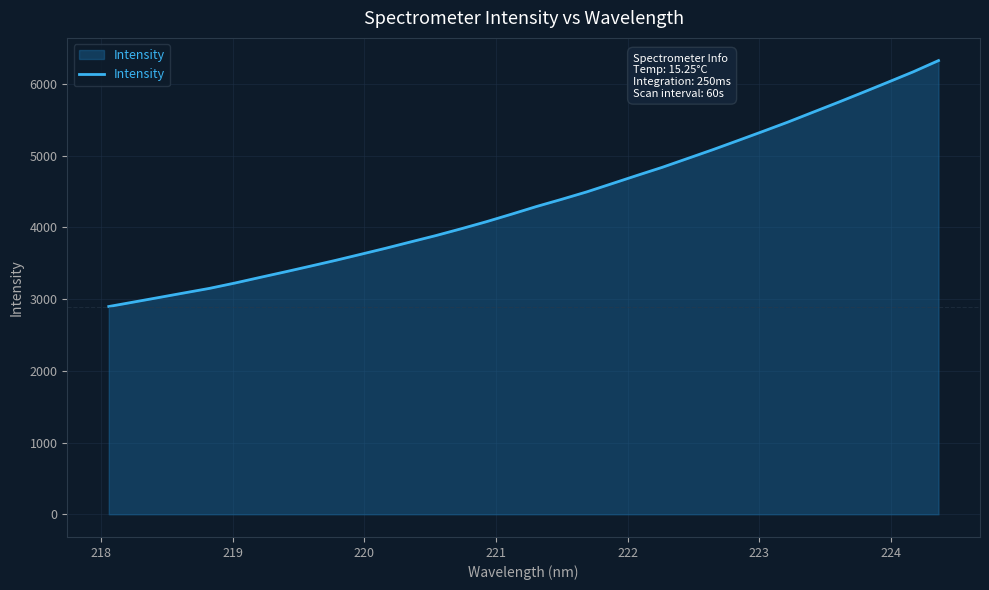

What is the minimum value shown in the chart?

2897.7